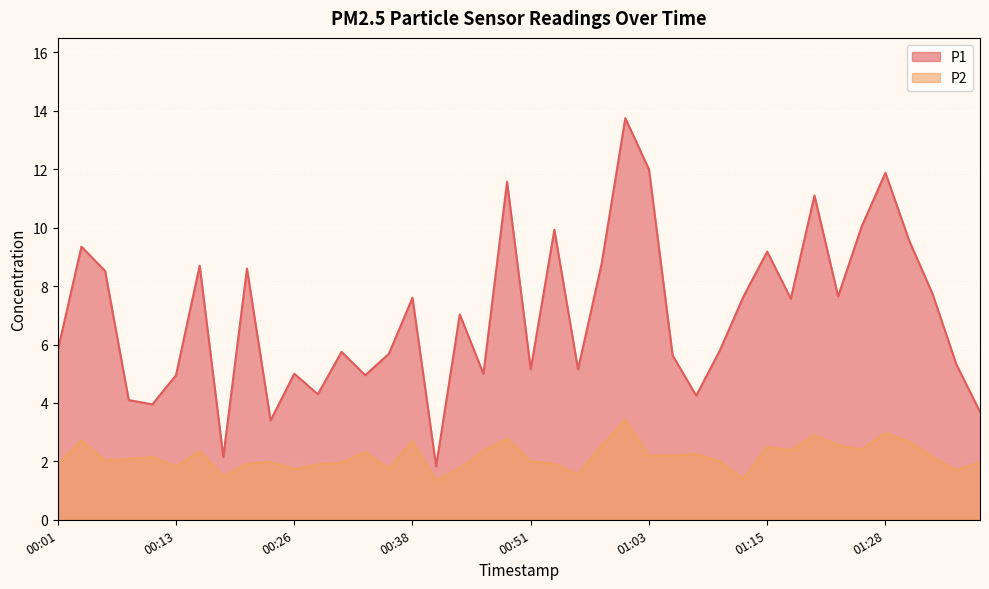

True or false: P1 and P2 intersect in this chart.

False